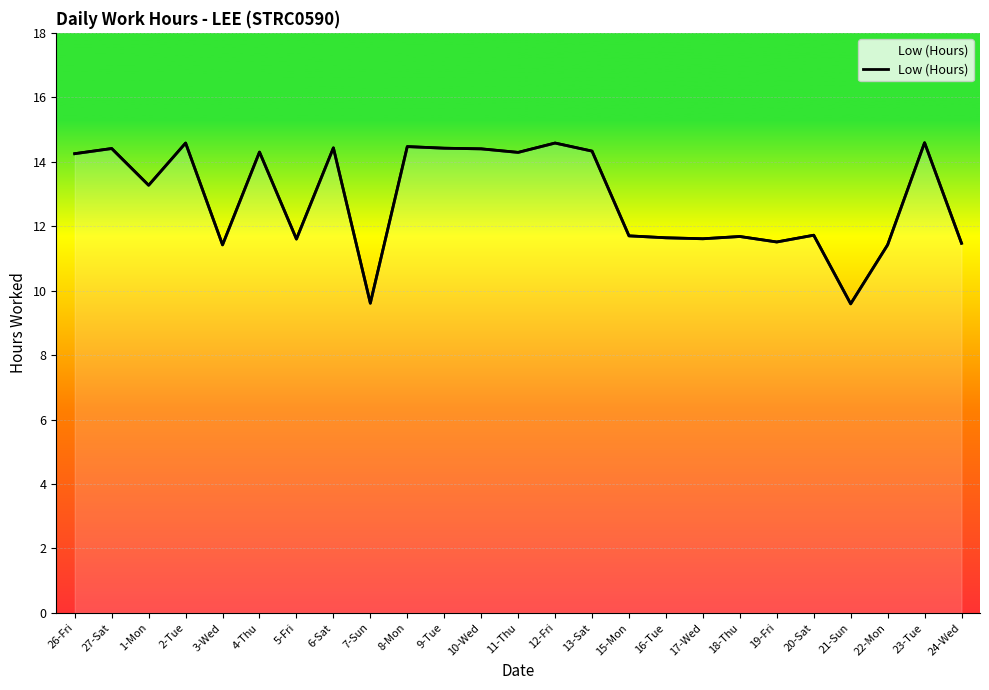

What is the difference between the maximum and minimum values?

5.0